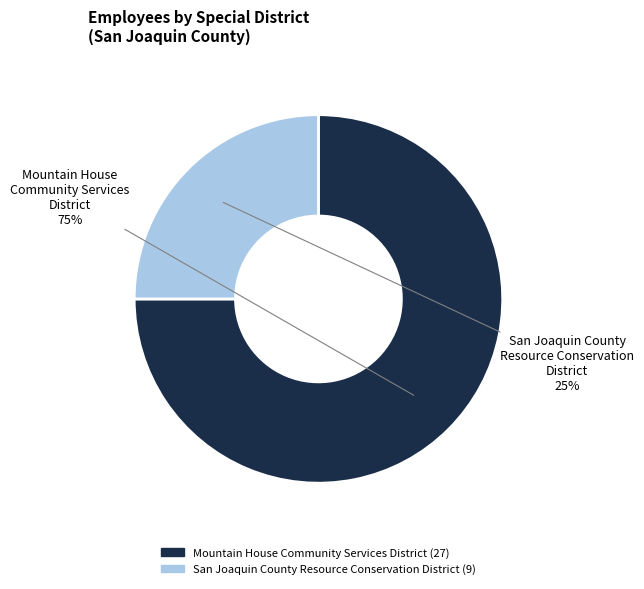

To the nearest percent, what portion does Mountain House Community Services District represent?

75%